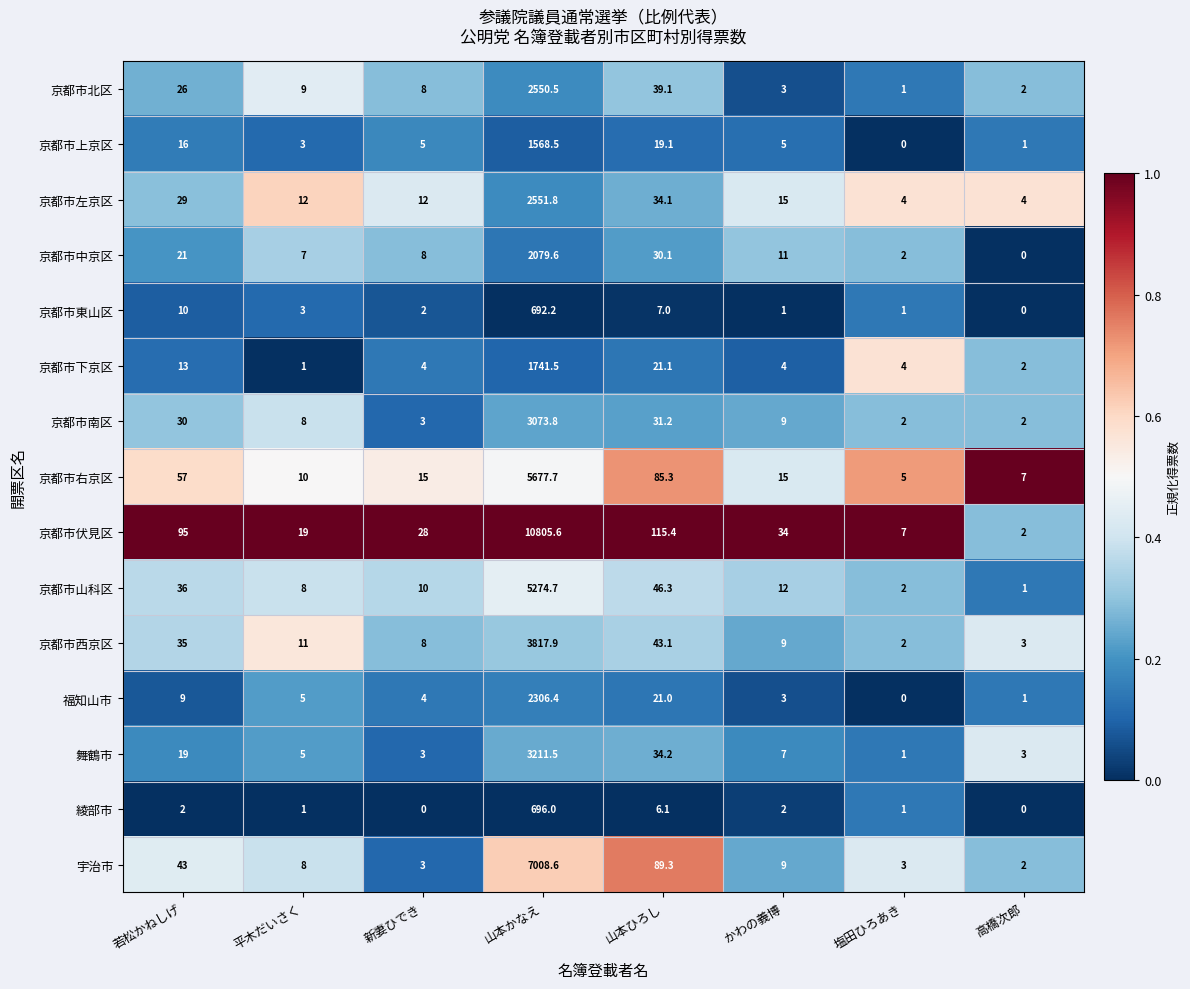

Rank the series by their maximum value, from lowest to highest.

京都市東山区, 綾部市, 京都市上京区, 京都市下京区, 京都市中京区, 福知山市, 京都市北区, 京都市左京区, 京都市南区, 舞鶴市, 京都市西京区, 京都市山科区, 京都市右京区, 宇治市, 京都市伏見区